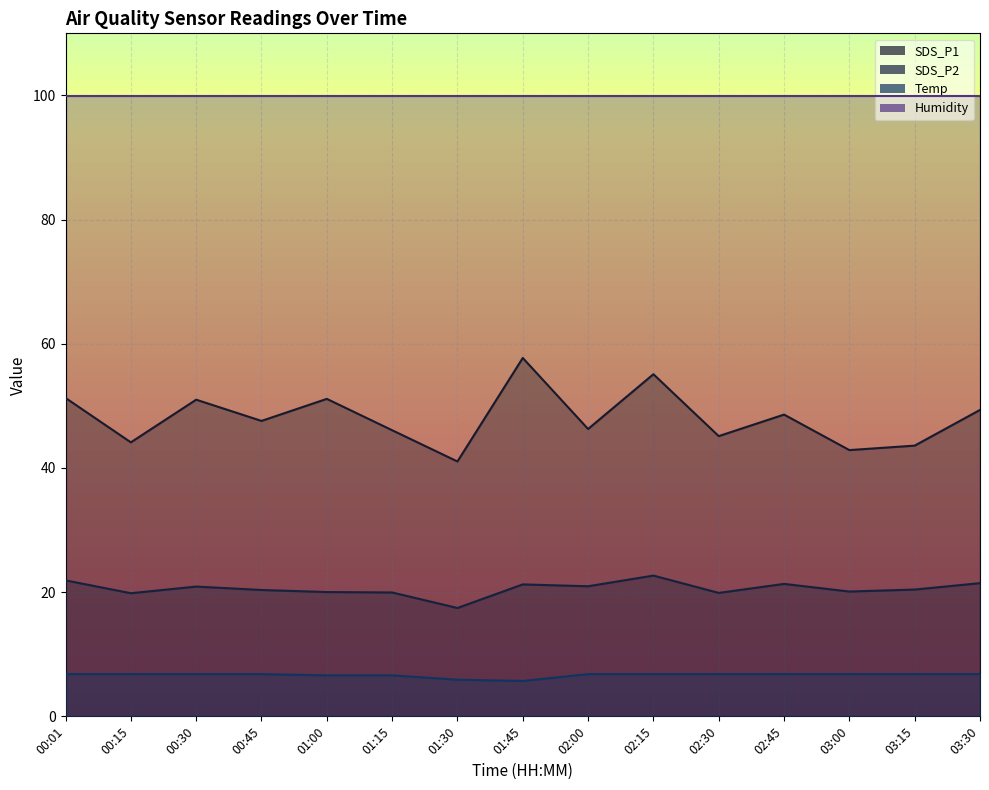

What is the smallest value displayed?

5.7